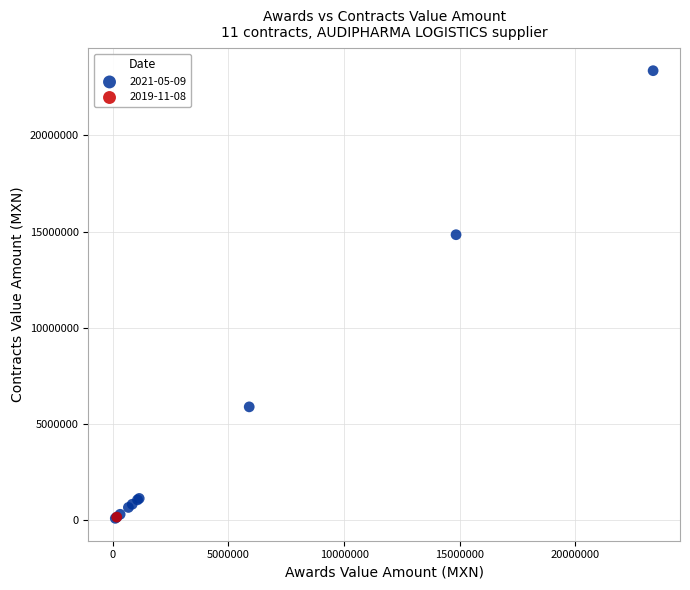

What are all the series names shown in the legend?

2021-05-09, 2019-11-08